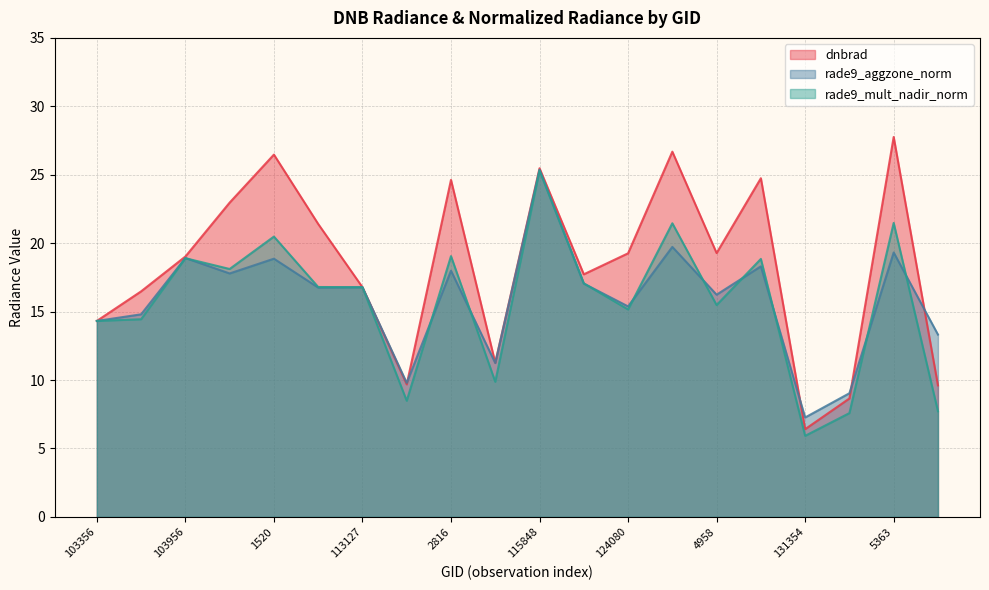

What is the sum of the dnbrad values at 1520 and 112790?

47.9